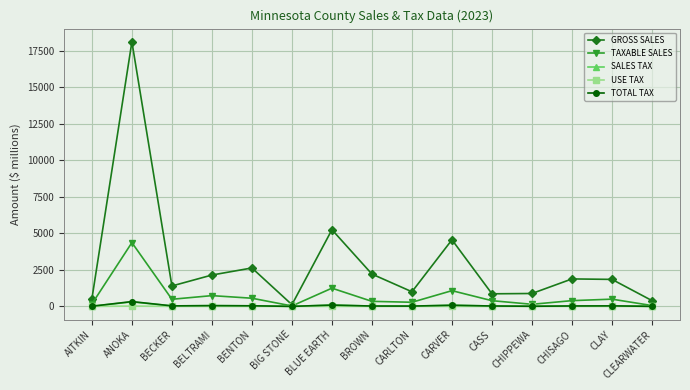

Does the chart have visible grid lines?

Yes